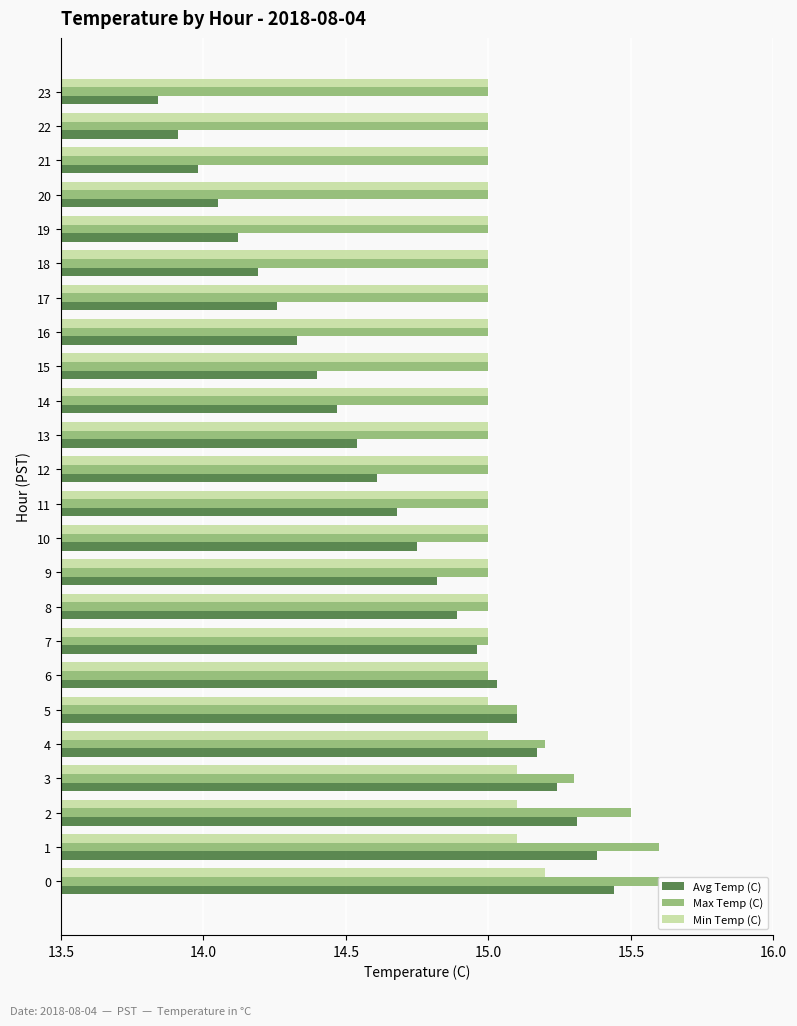

Which series has the widest spread of values?

Avg Temp (C)